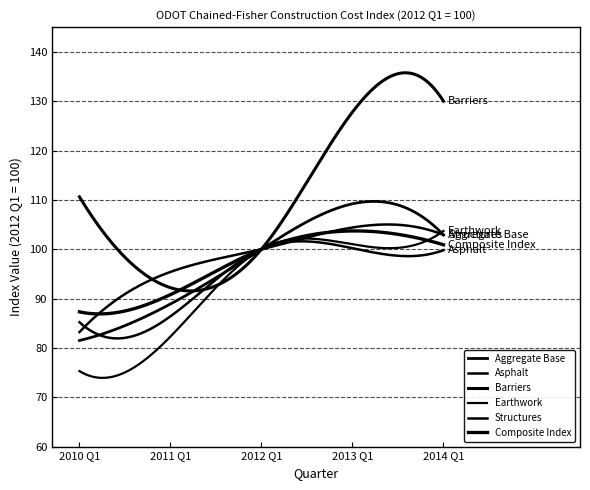

Does the chart display data point markers on the line(s)?

No